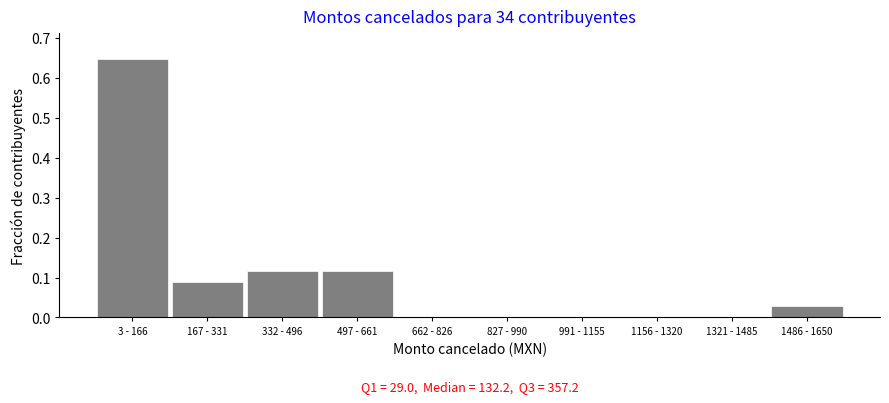

Which label corresponds to the largest value in the chart?

3 - 166